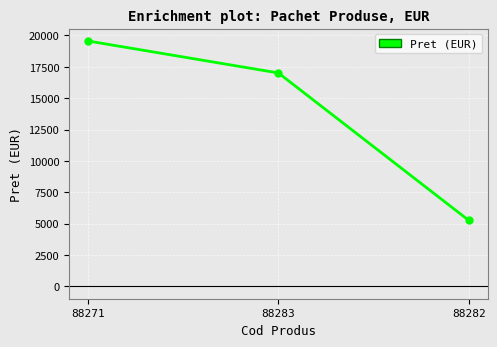

What is the minimum value shown in the chart?

5264.3